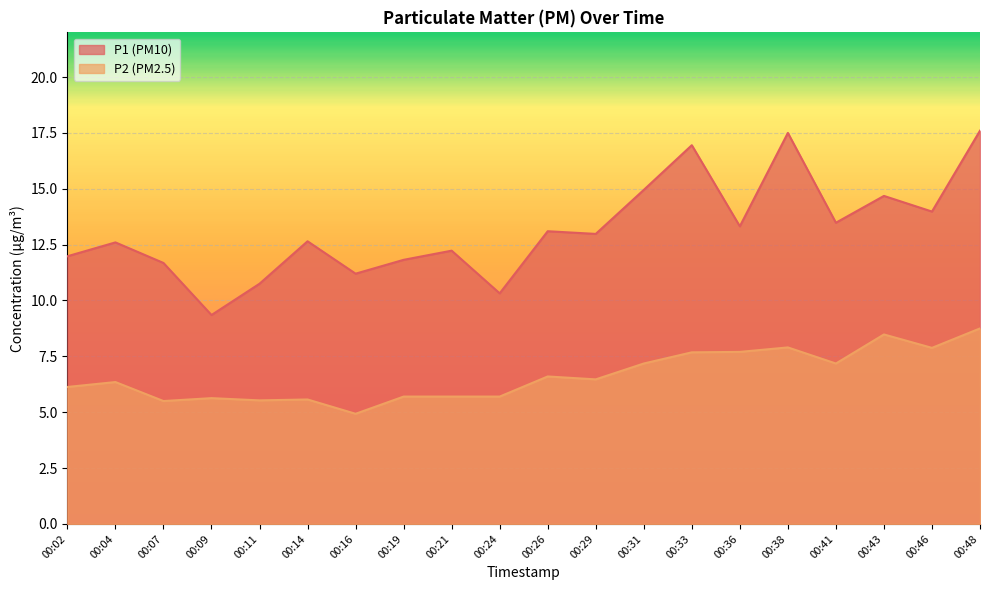

How many lines are shown in the chart?

2